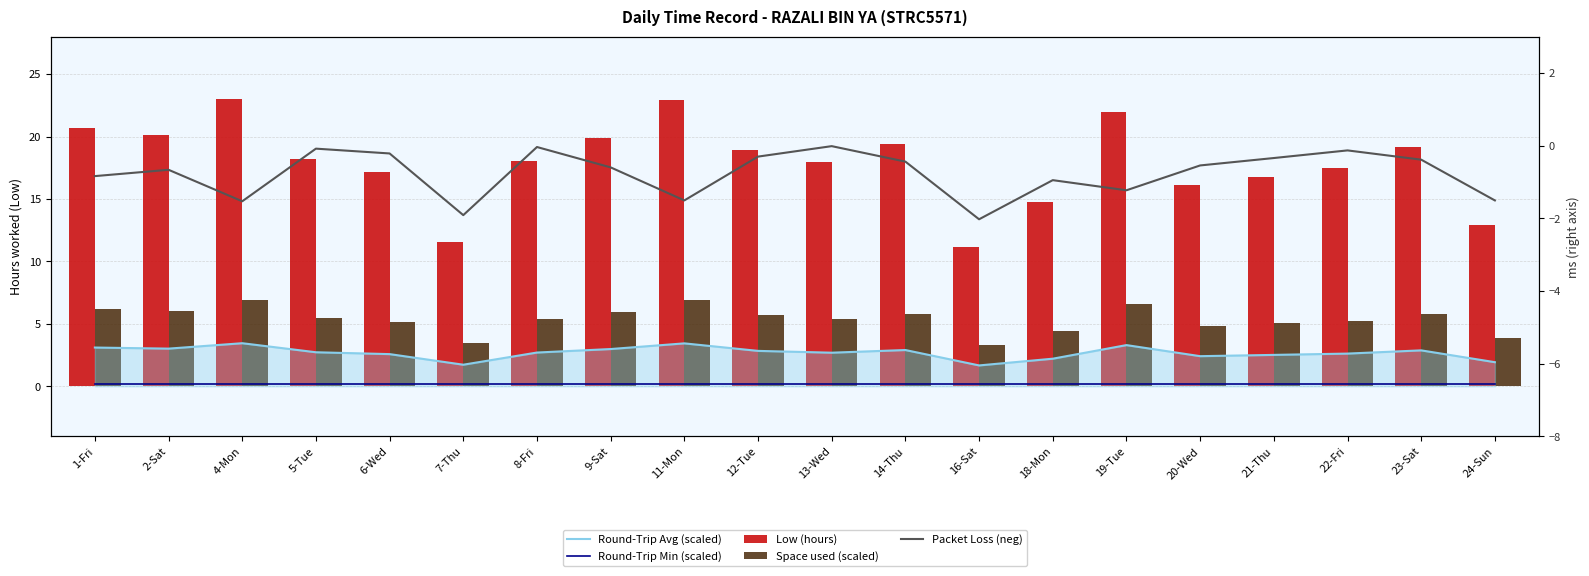

What is the label of the 15th bar from the right?

7-Thu